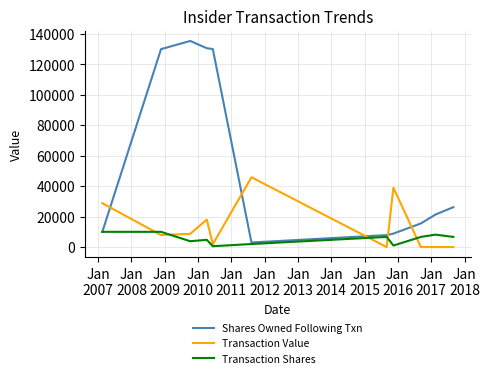

Rank the series by their maximum value, from highest to lowest.

Shares Owned Following Txn, Transaction Value, Transaction Shares